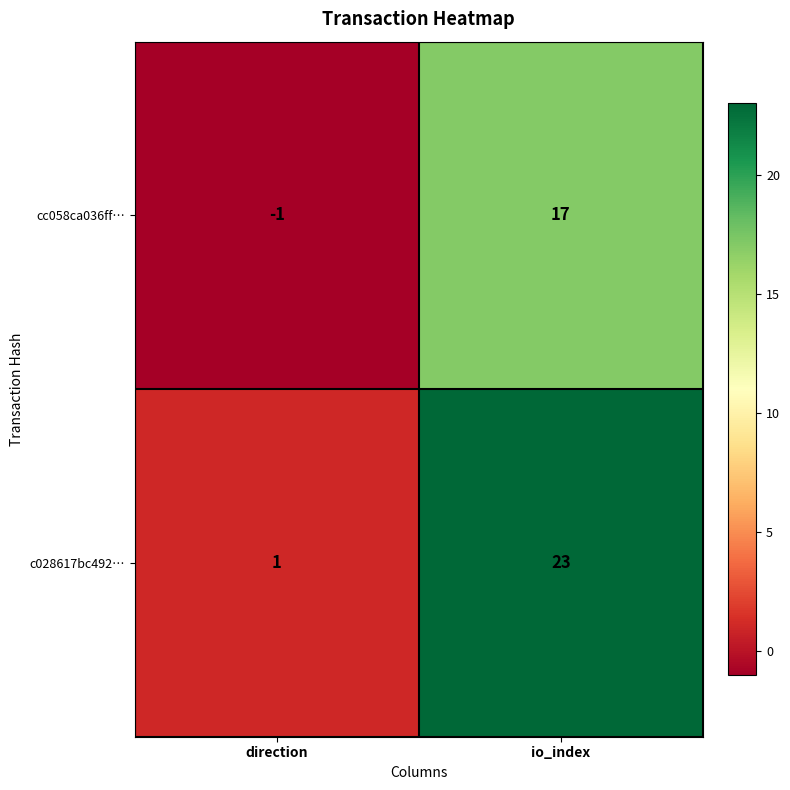

What is the total value across all series at io_index?

40